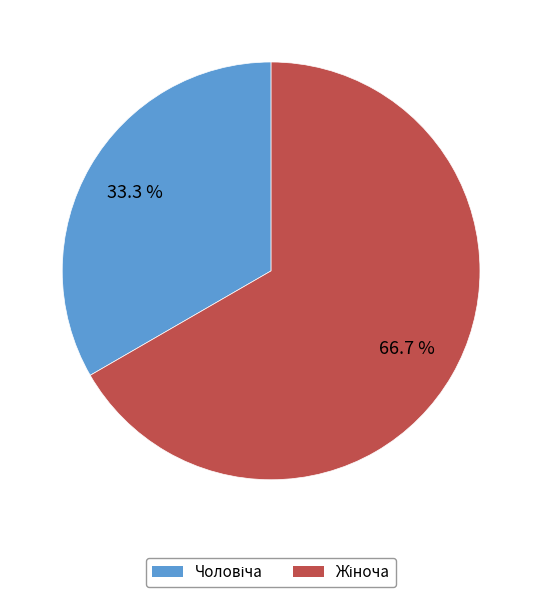

Is there any slice that represents more than half of the pie?

Yes